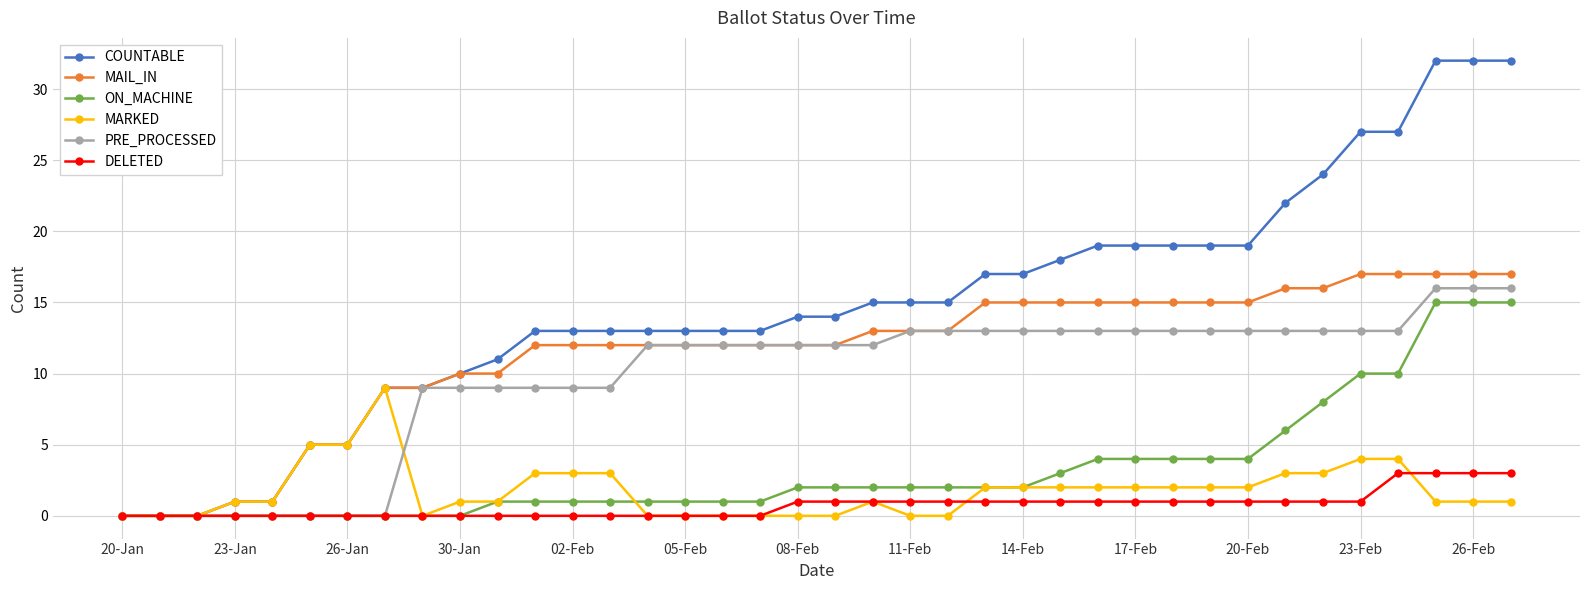

Which series has the widest spread of values?

COUNTABLE